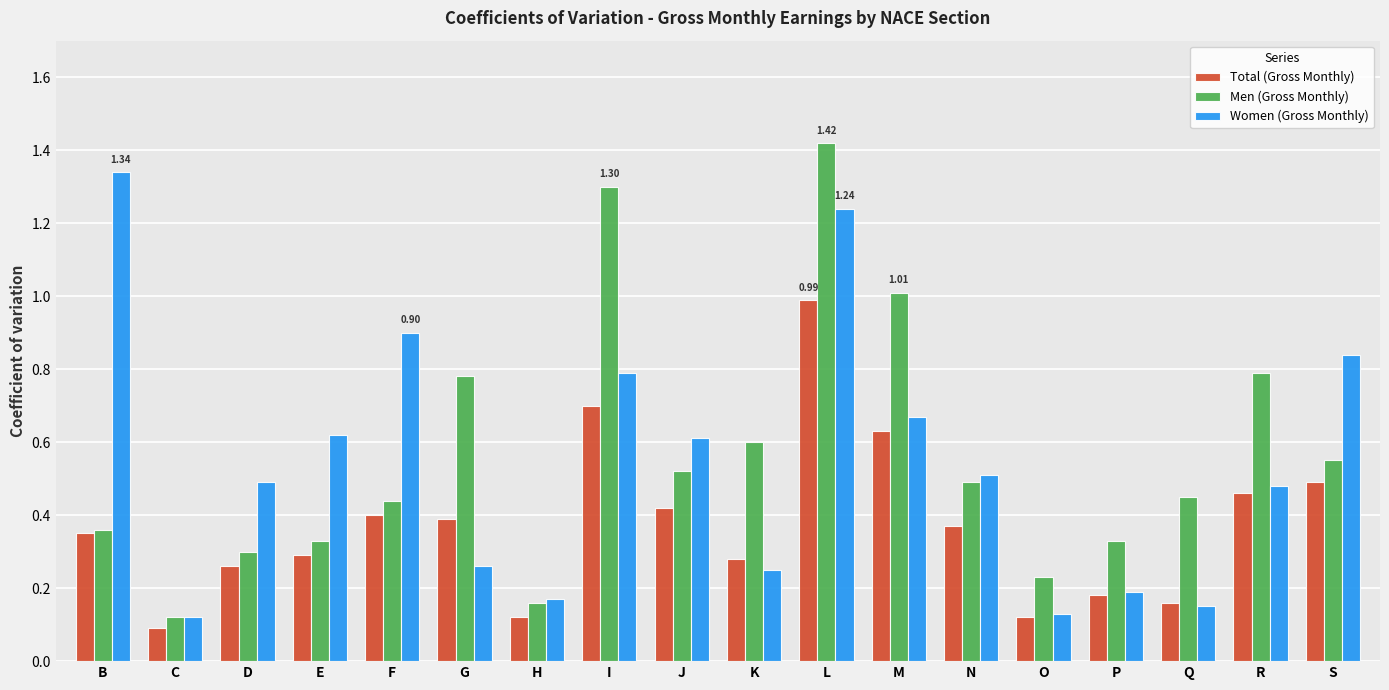

What is the sum of the Men (Gross Monthly) values at I and G?

2.1